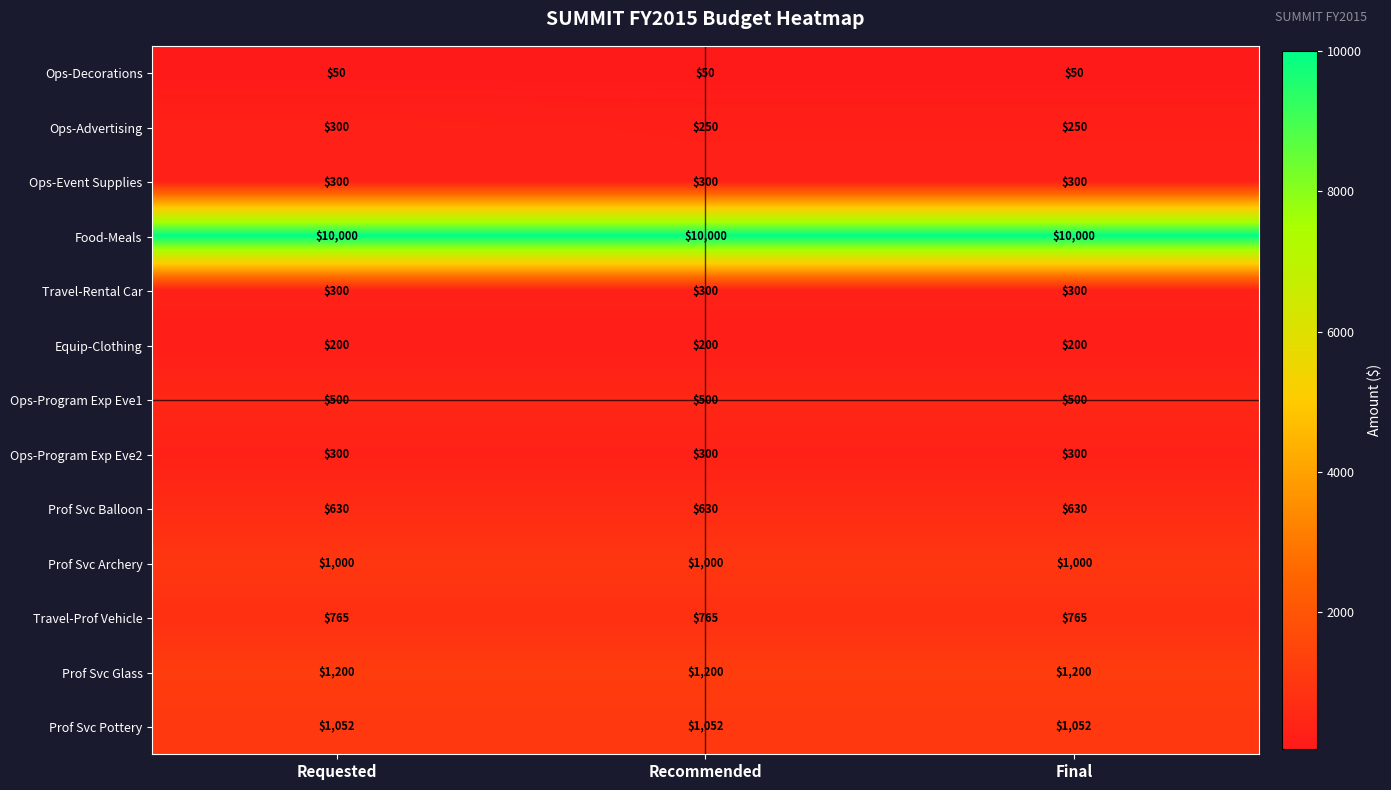

Which series changed the most between Requested and Recommended?

Ops-Advertising